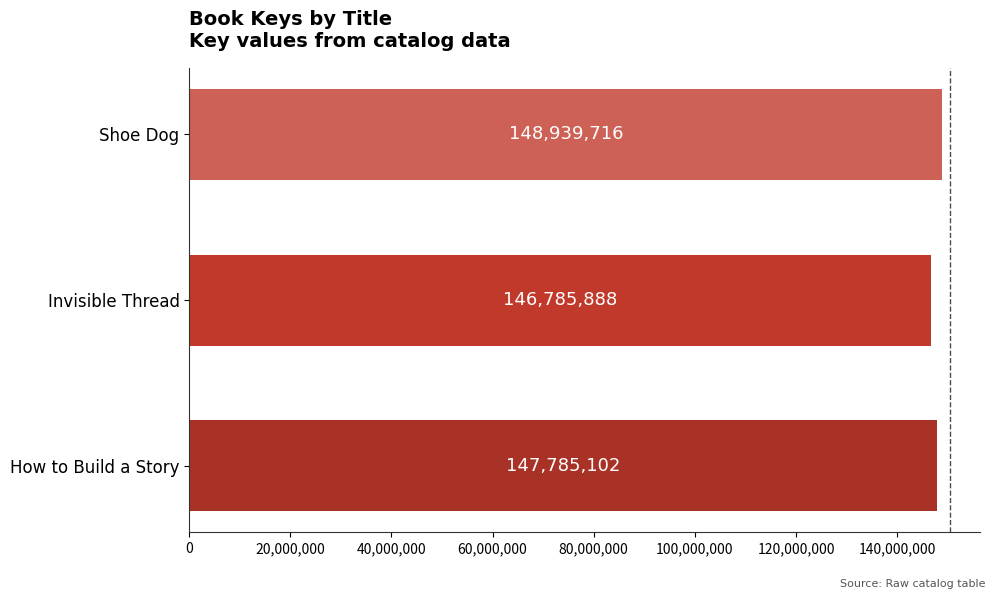

What is the ratio of the value at Shoe Dog to the value at How to Build a Story?

1.0